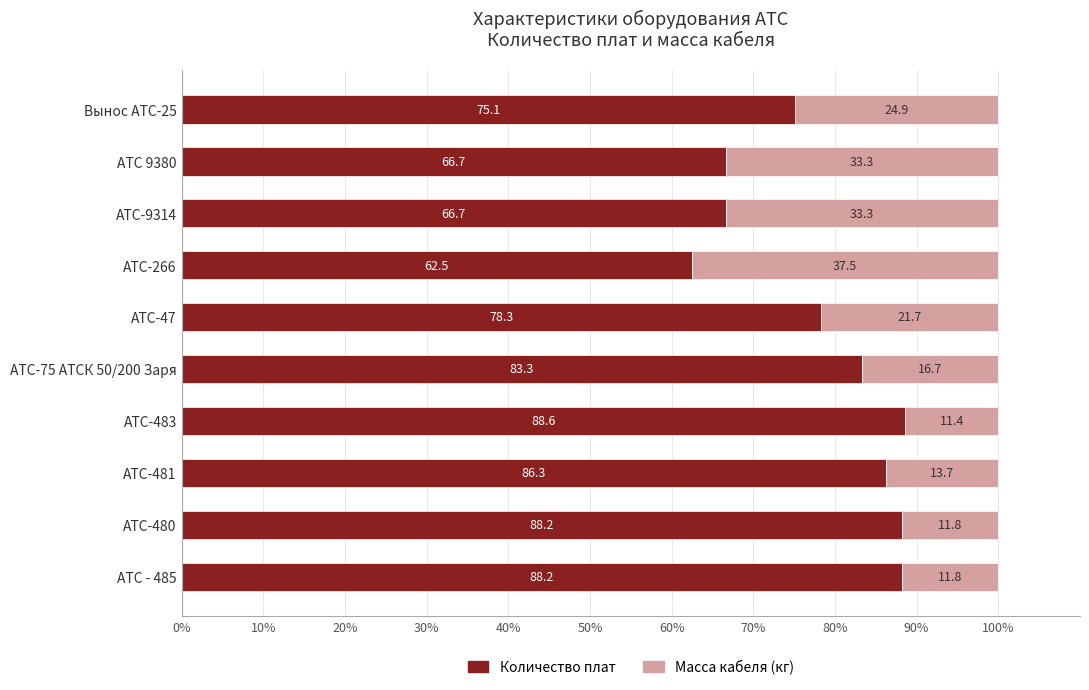

What value does the Количество плат series have at АТС-9314?

66.7